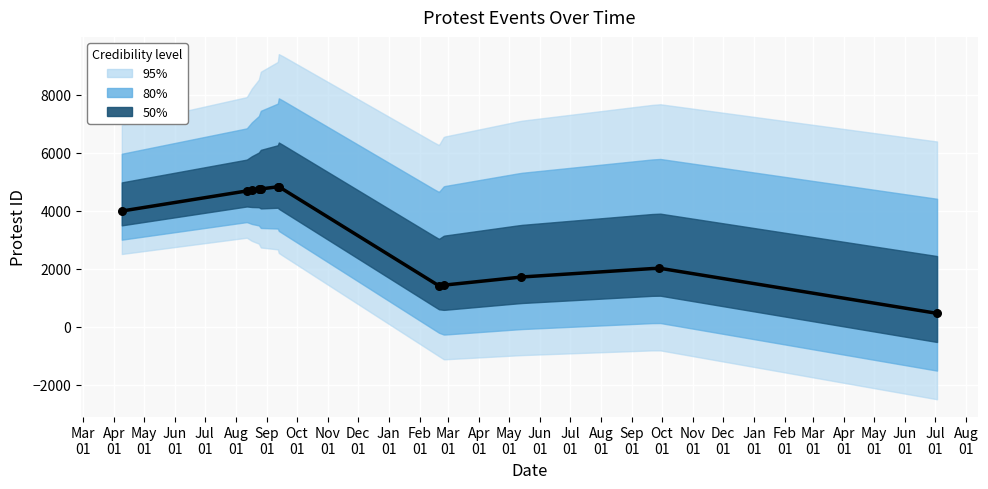

What is the ratio of the value at 2015-07-03 to the value at 2014-02-20?

0.3